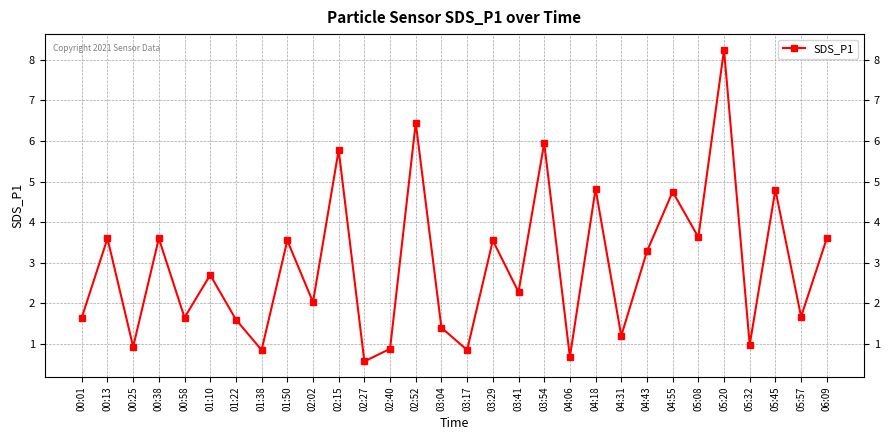

What is the average value?

2.9